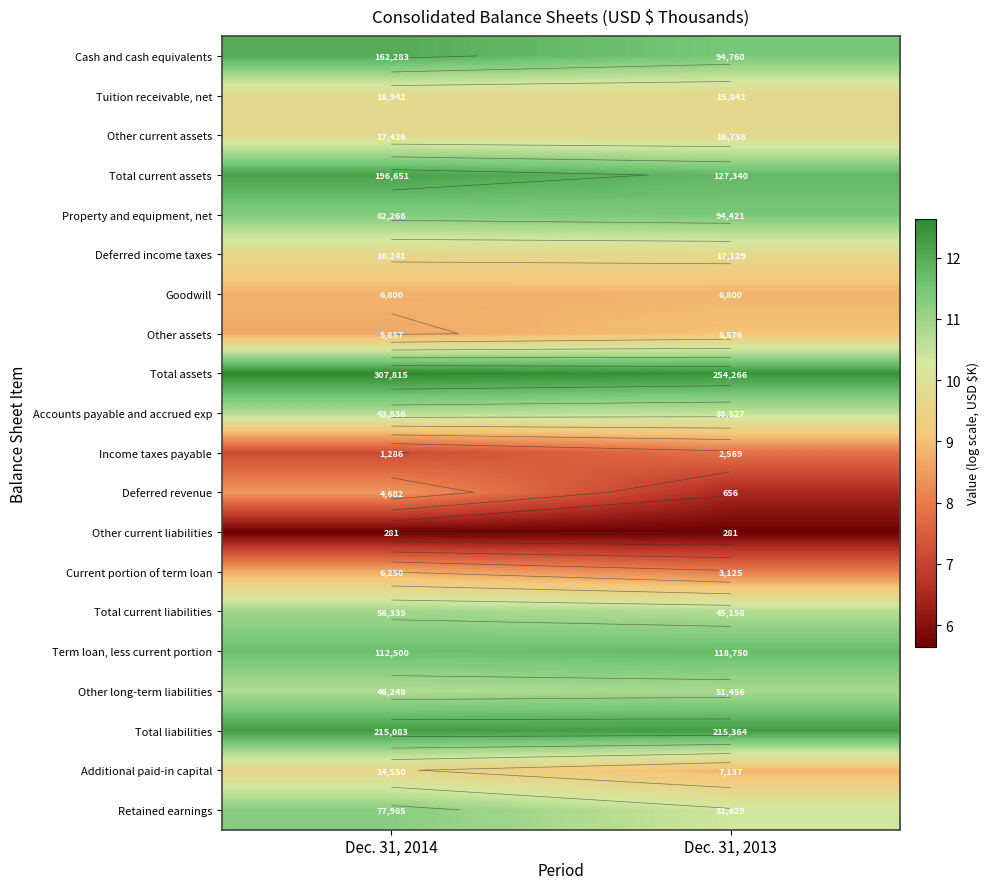

Between Dec. 31, 2013 and Dec. 31, 2014, which is larger?

Dec. 31, 2014